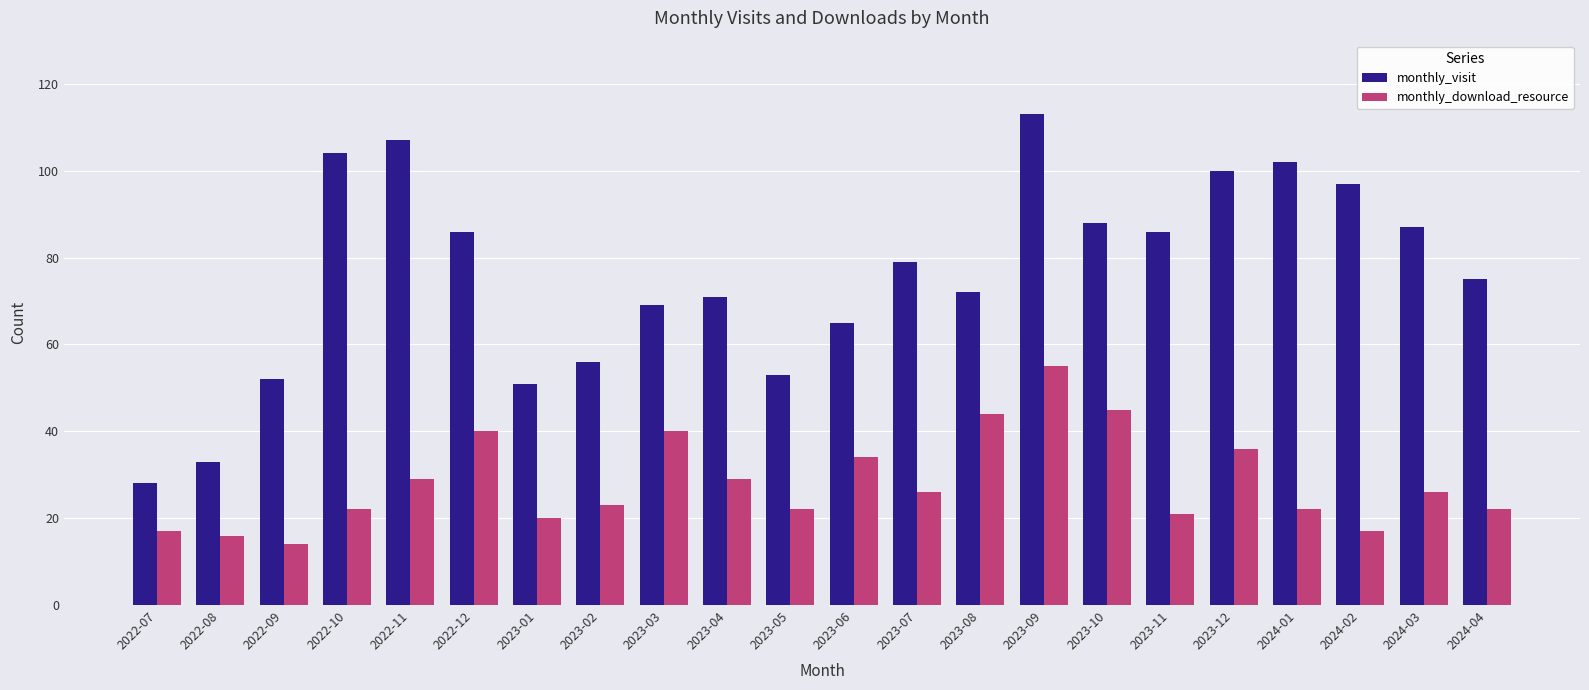

Which series has the widest spread of values?

monthly_visit